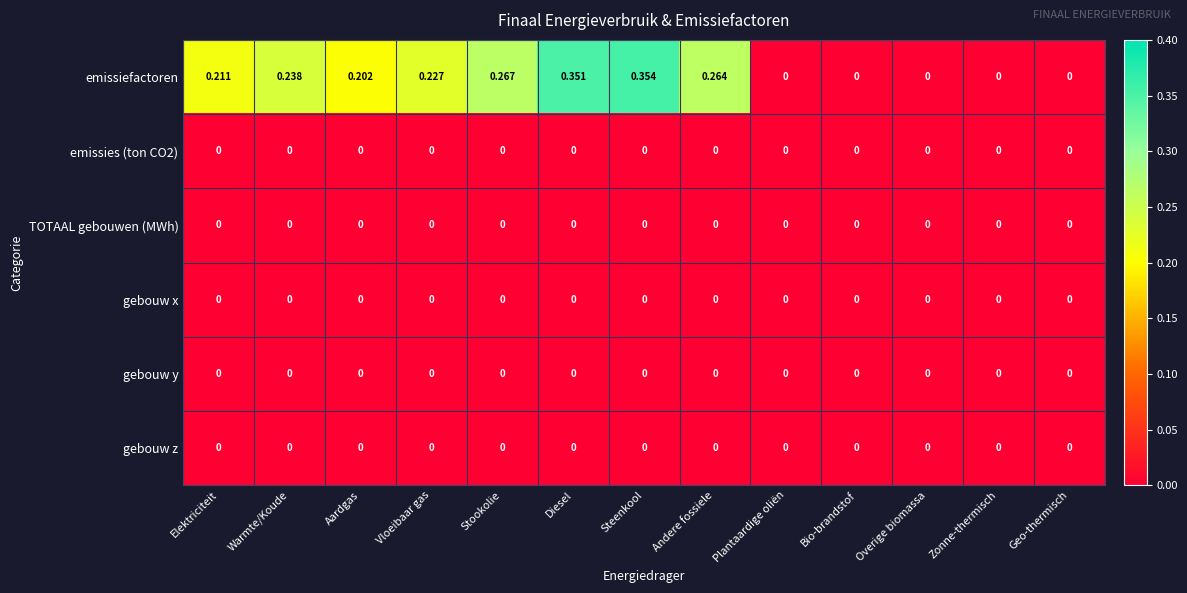

Which series has the widest spread of values?

emissiefactoren